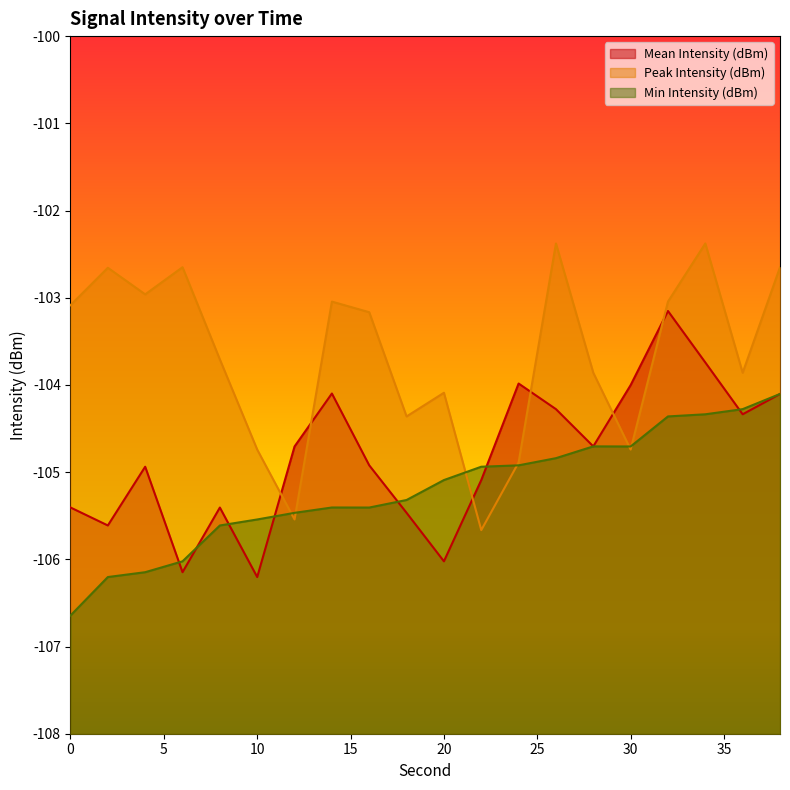

Where is the first local maximum for Peak Intensity (dBm)?

2